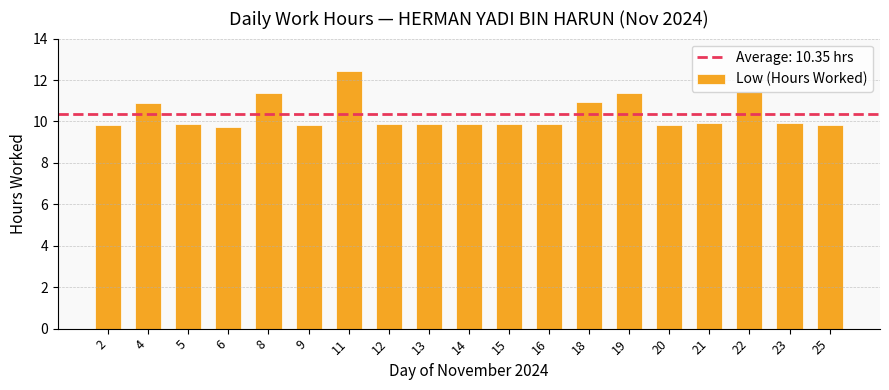

What is the sum of the values at 13 and 11?

22.3